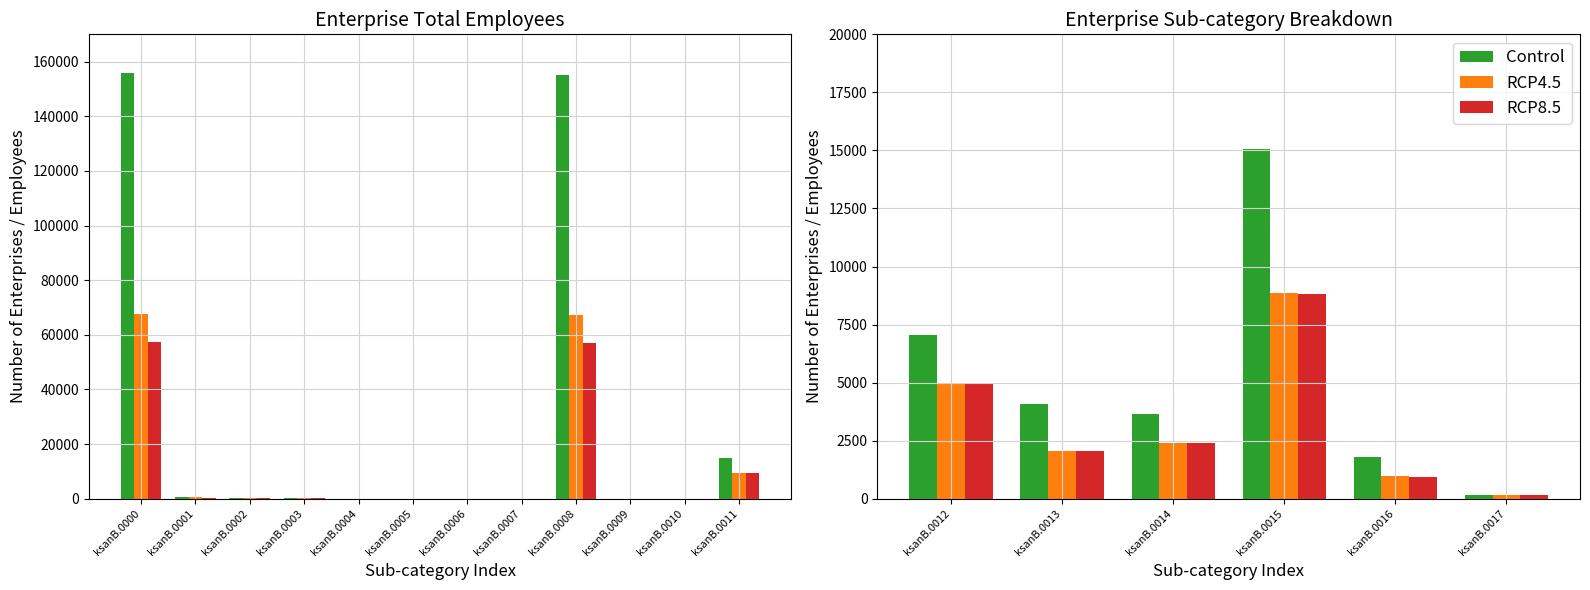

True or false: RCP4.5 has a value of 238 at ksanB.0017.

False